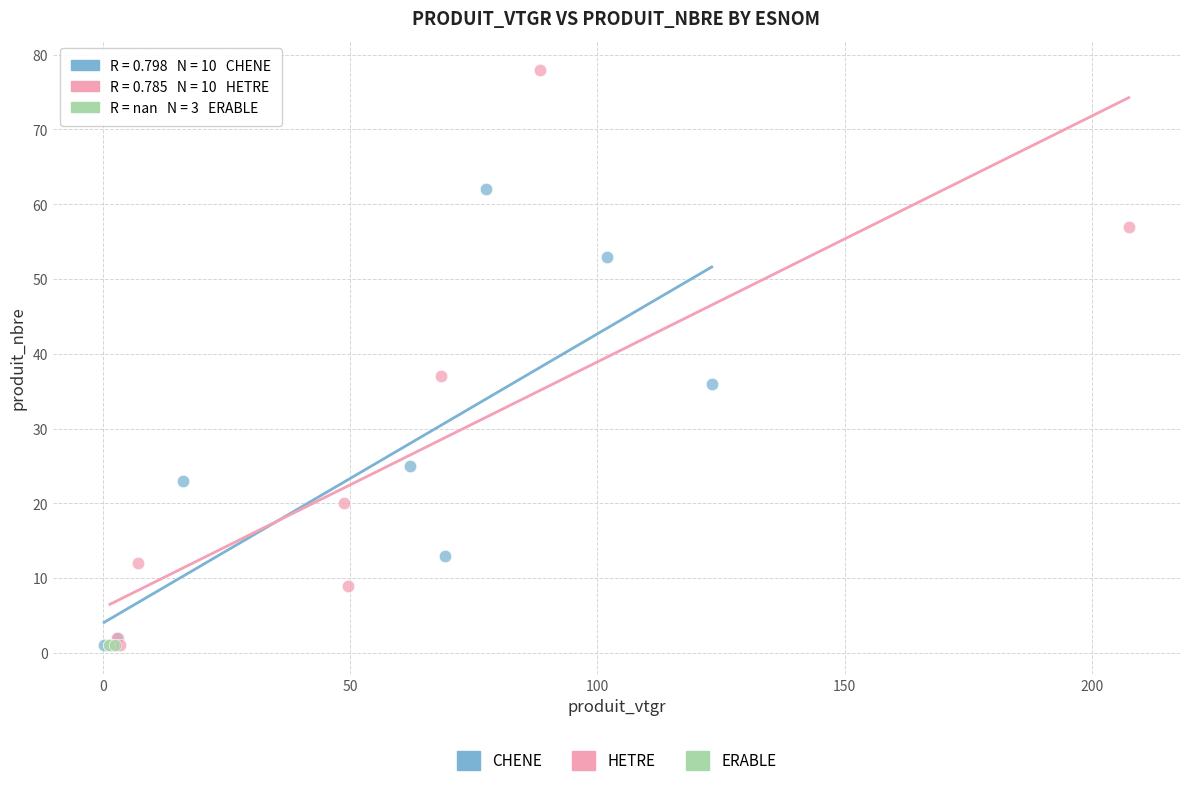

Which series contains the highest Y value?

HETRE